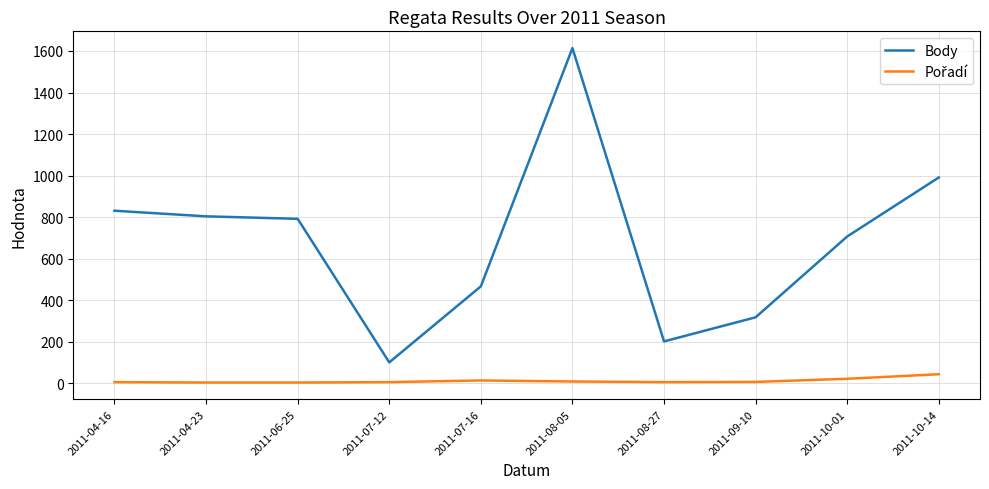

What is the difference between the maximum and minimum values in the Body series?

1513